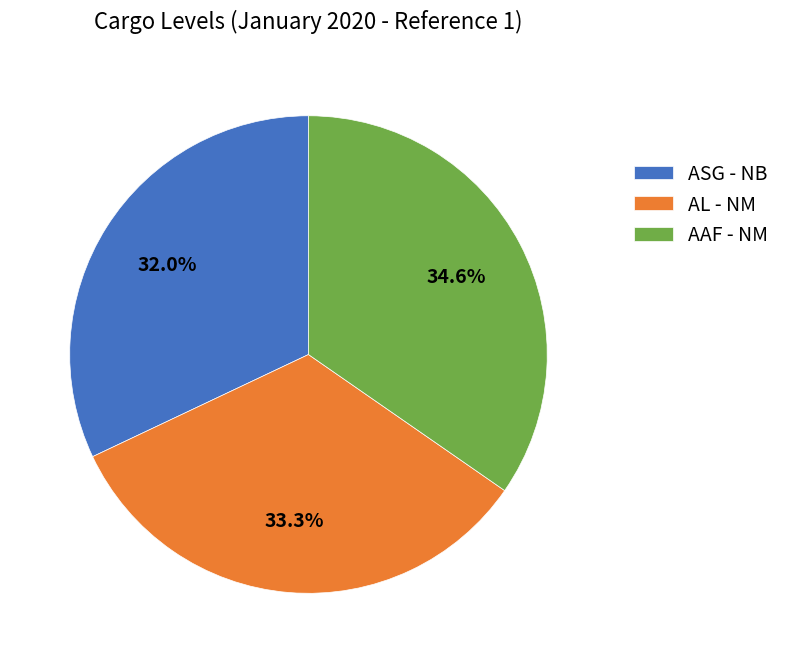

Combined, do ASG - NB and AL - NM account for over 50%?

Yes